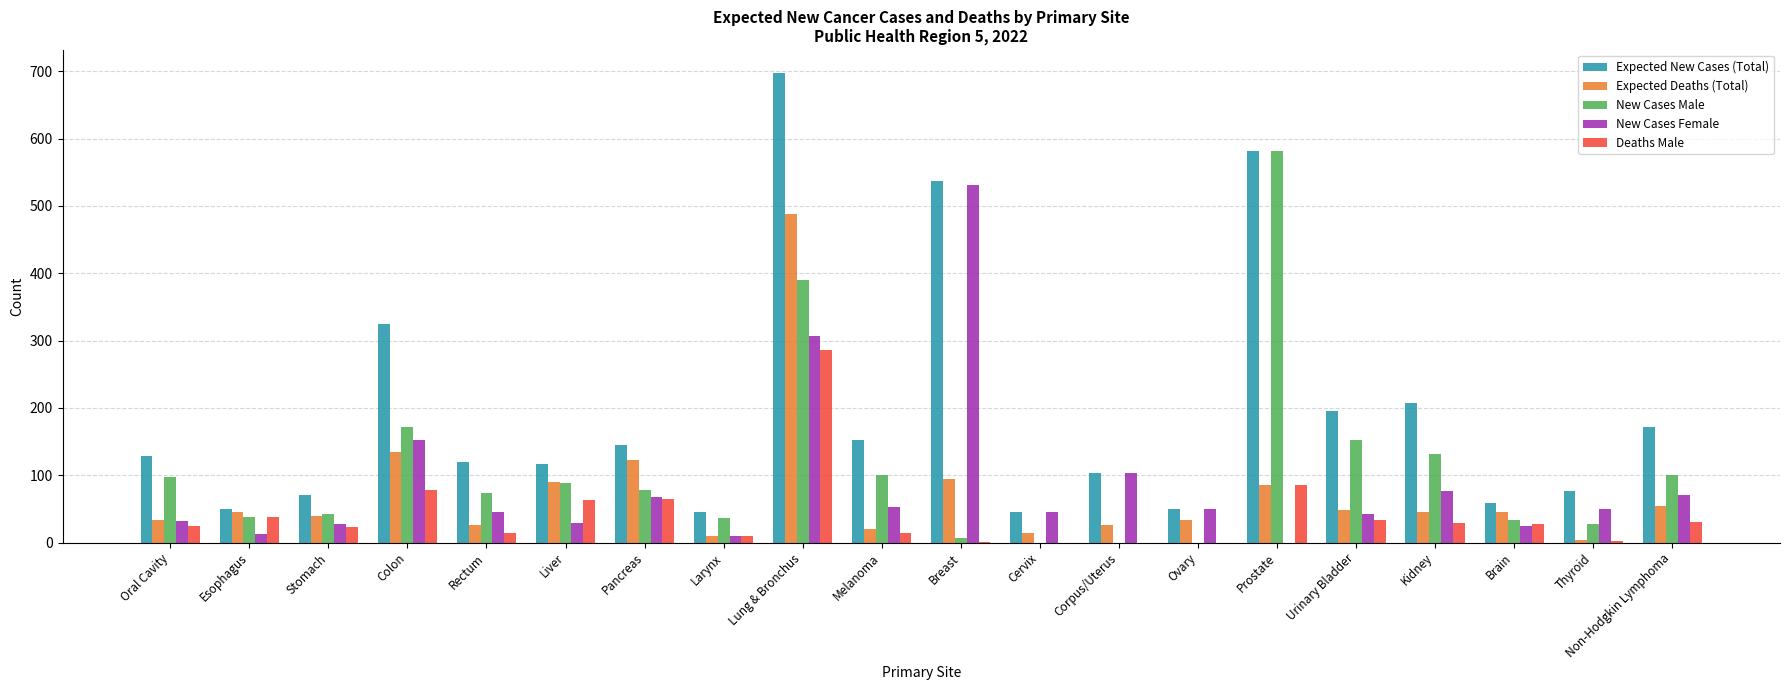

Is it true that New Cases Female equals 32 at Oral Cavity?

True